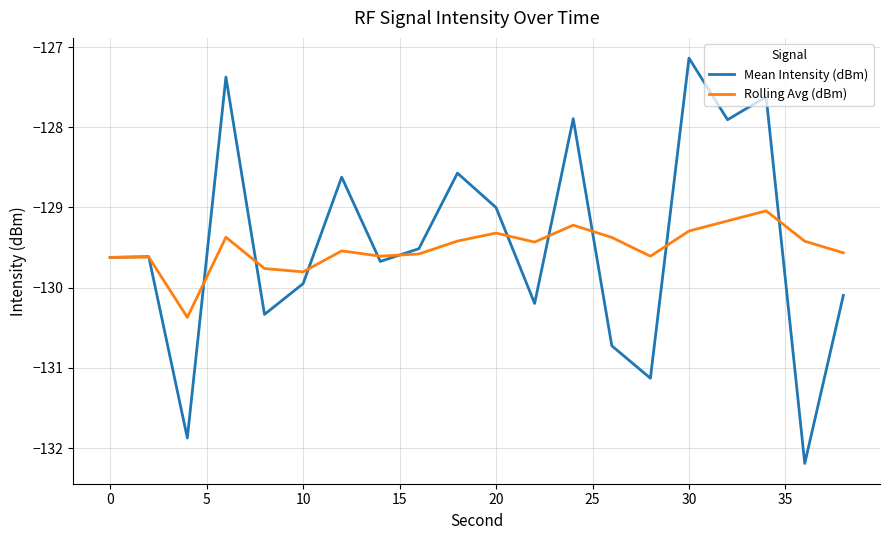

Reading left to right, transcribe all the data shown in this chart.

Mean Intensity (dBm): -129.6	-129.6	-131.9	-127.4	-130.3	-129.9	-128.6	-129.7	-129.5	-128.6	-129.0	-130.2	-127.9	-130.7	-131.1	-127.1	-127.9	-127.6	-132.2	-130.1
Rolling Avg (dBm): -129.6	-129.6	-130.4	-129.4	-129.8	-129.8	-129.5	-129.6	-129.6	-129.4	-129.3	-129.4	-129.2	-129.4	-129.6	-129.3	-129.2	-129.0	-129.4	-129.6